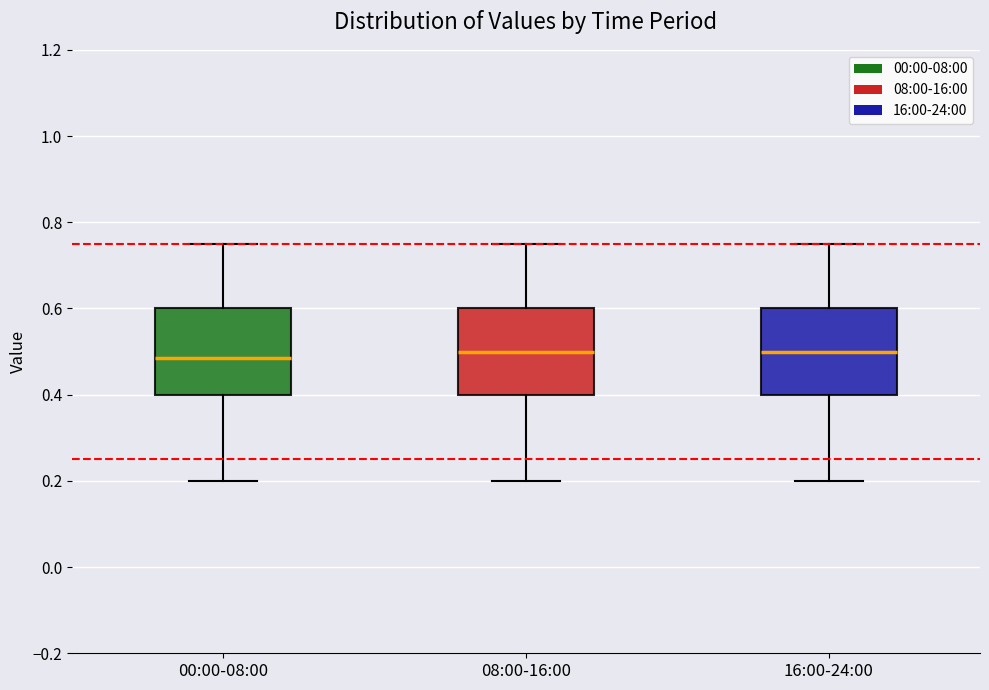

Reading left to right, transcribe this box plot: for each box, give where its median line is, the range the box spans, and where its two whiskers end, as read against the y-axis. The values are not printed on the chart, so give them approximately, as read against the axis.

00:00-08:00: median 0.48, box 0.40 to 0.60, whiskers 0.20 to 0.76
08:00-16:00: median 0.50, box 0.40 to 0.60, whiskers 0.20 to 0.76
16:00-24:00: median 0.50, box 0.40 to 0.60, whiskers 0.20 to 0.76